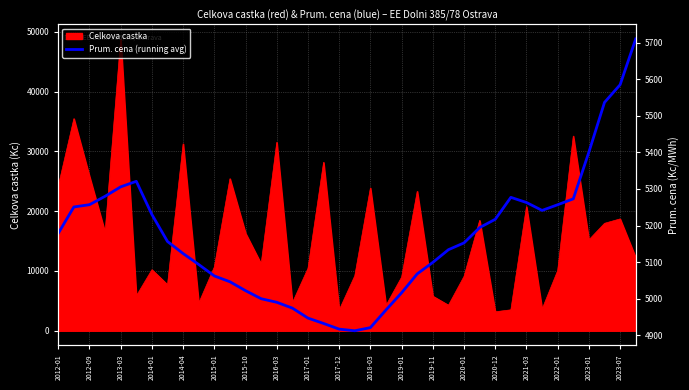

At which label does the data first exceed 5156?

2012-01